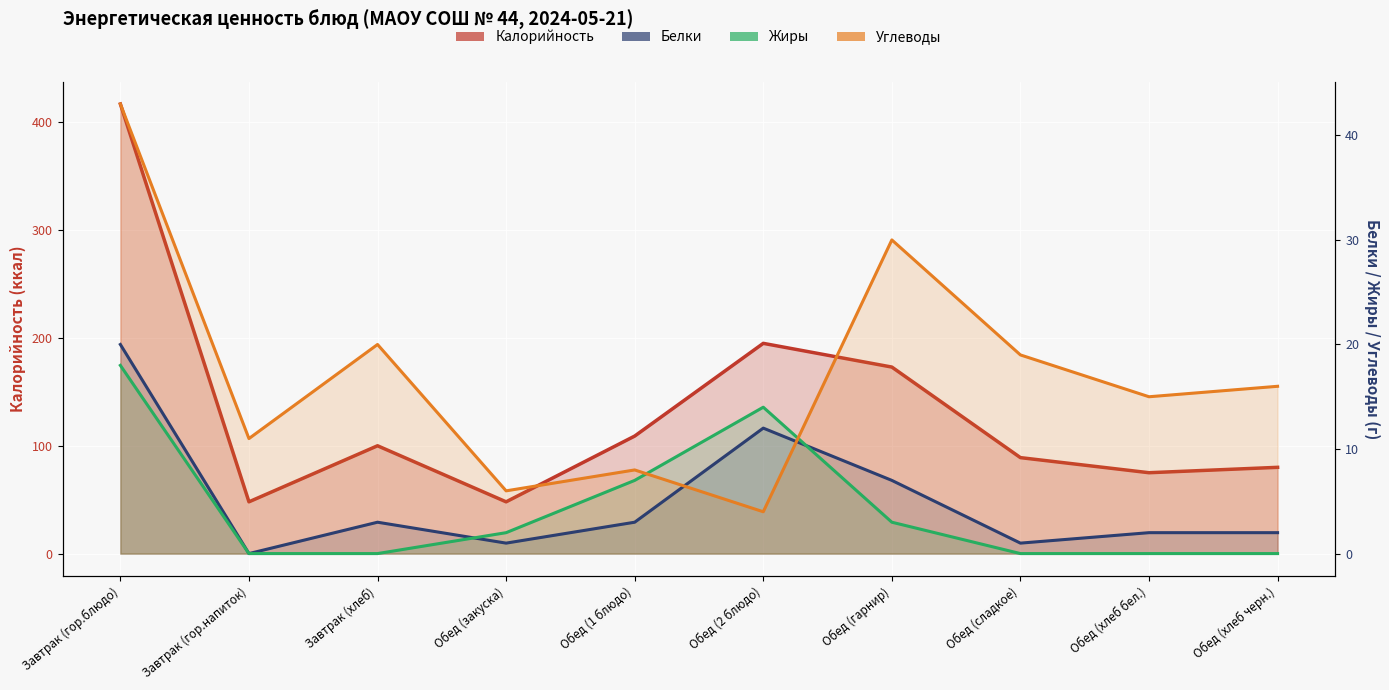

What is the greatest value displayed?

417